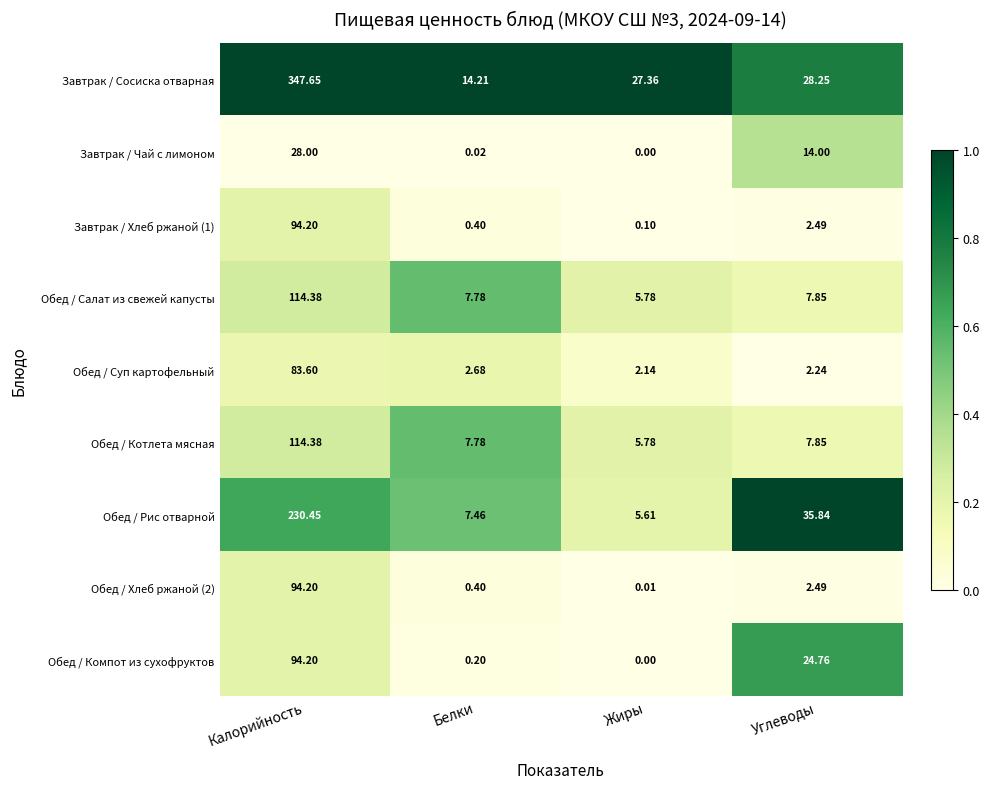

What is the difference between the highest and lowest values at Жиры?

27.4